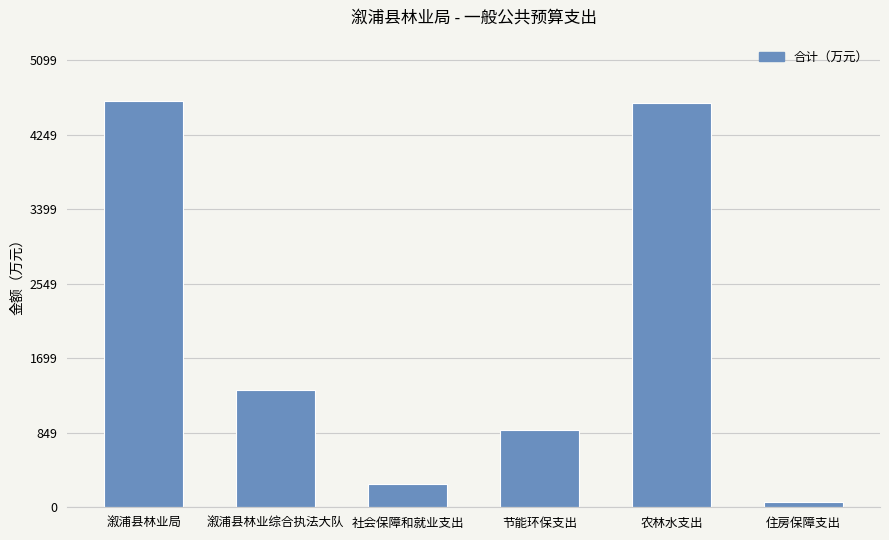

How many data points are less than 1340?

3